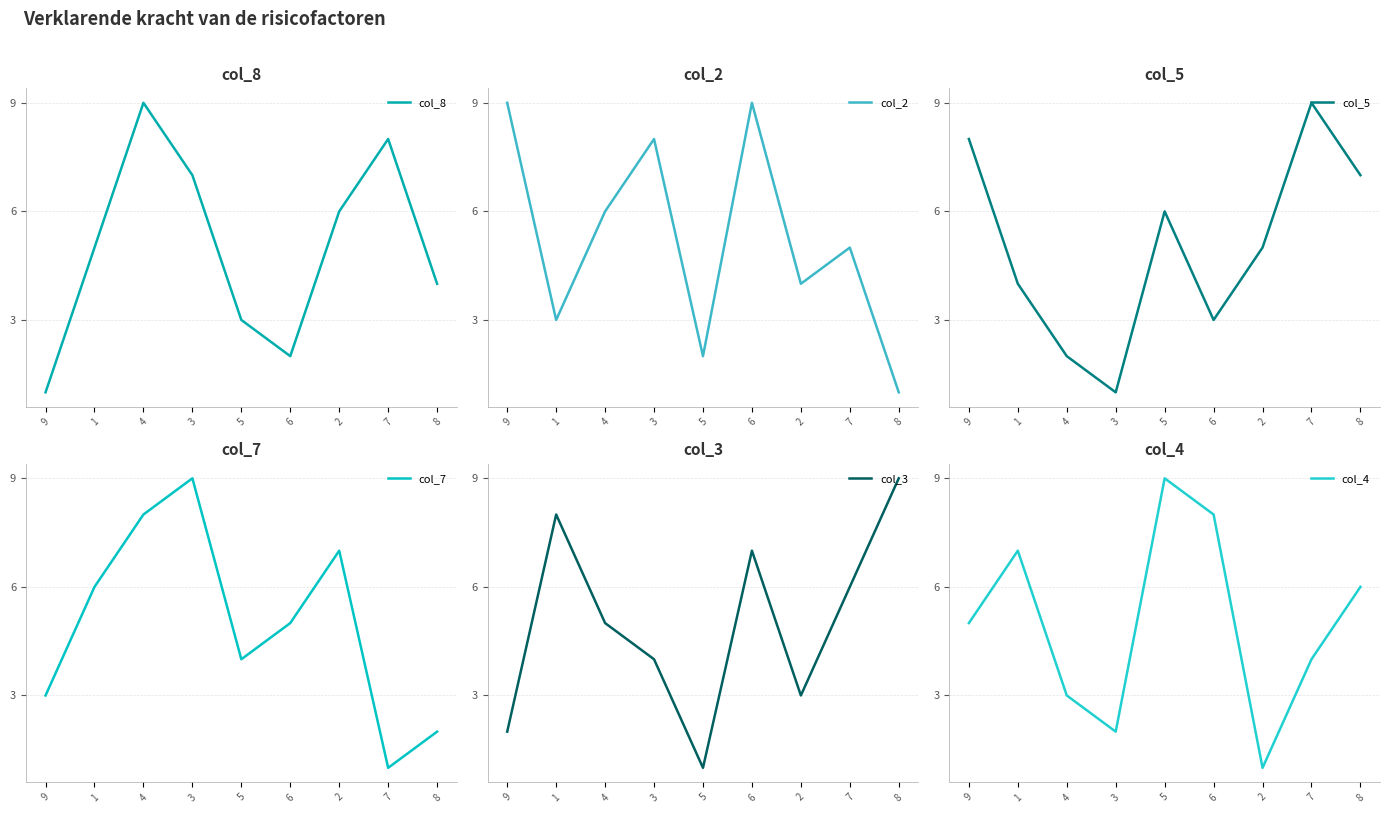

What is the difference between the second highest and second lowest values in the col_4 series?

6